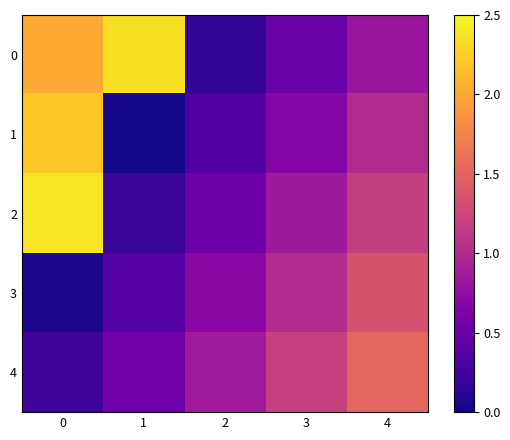

What is the difference between the highest and lowest values at 1?

2.3